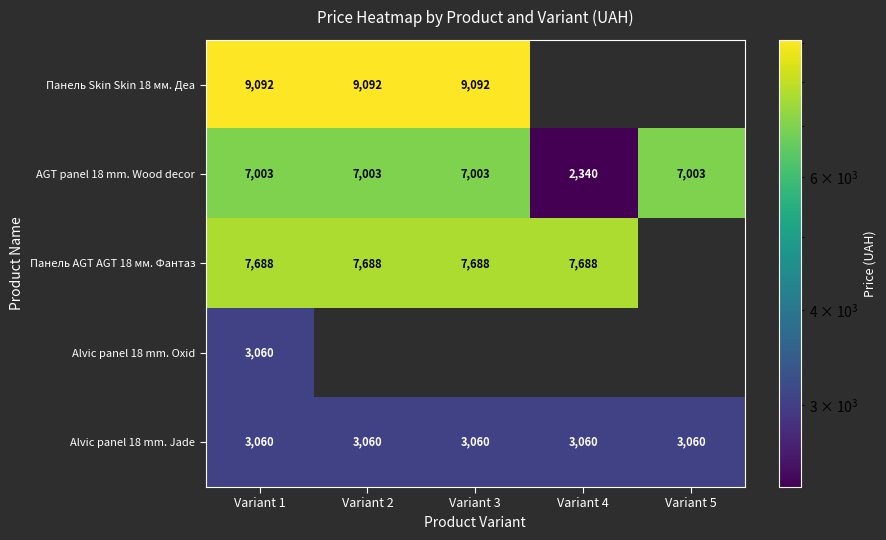

At how many categories does at least one series exceed 5195?

5